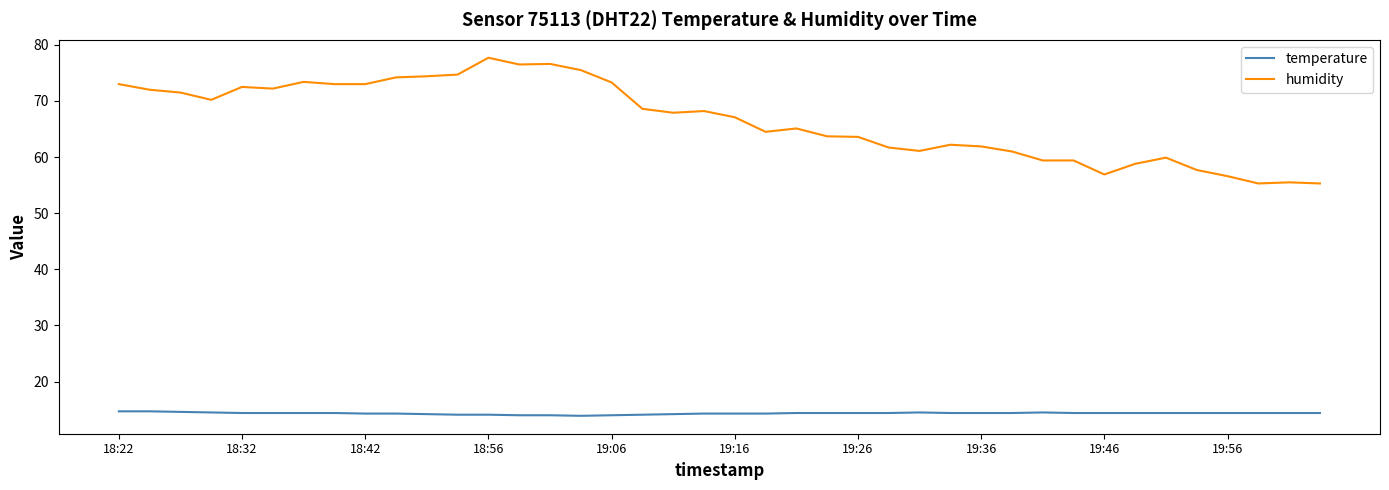

Which series has the largest range (max minus min)?

humidity